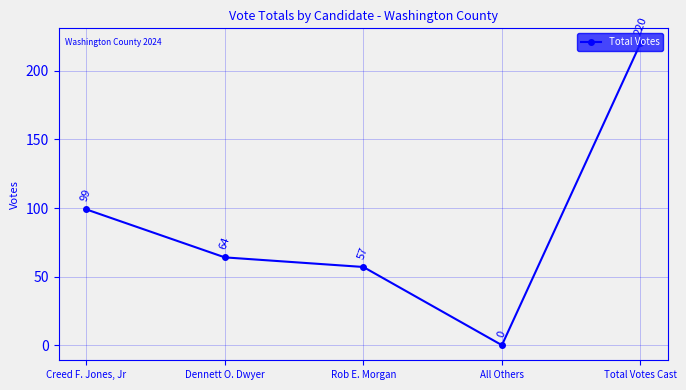

What is the label of the 1st point from the right?

Total Votes Cast